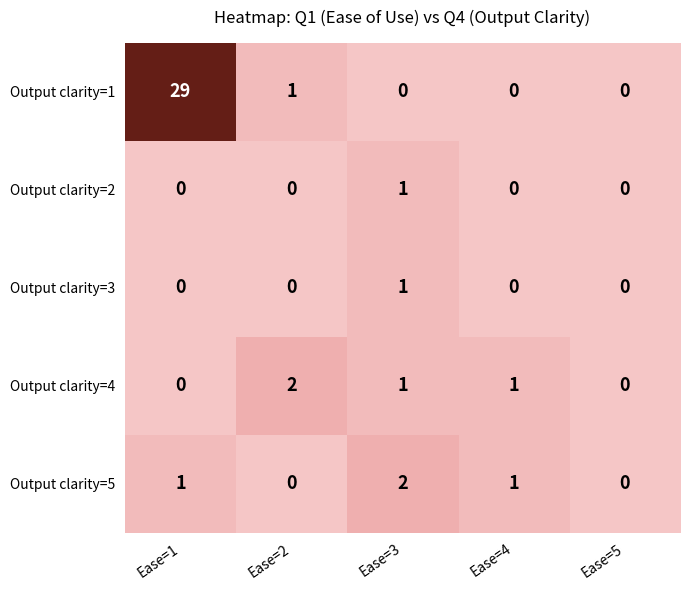

At which category is the sum across all series the highest?

Ease=1